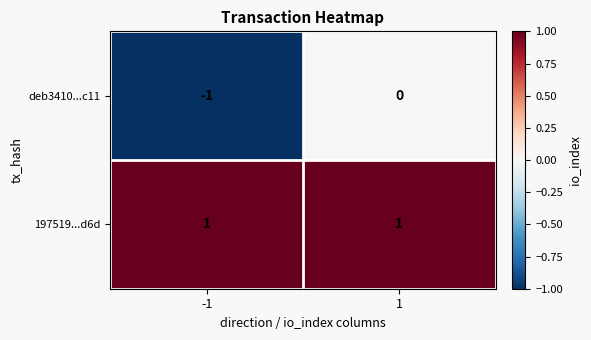

List the series in order of their overall mean, highest first.

197519...d6d, deb3410...c11